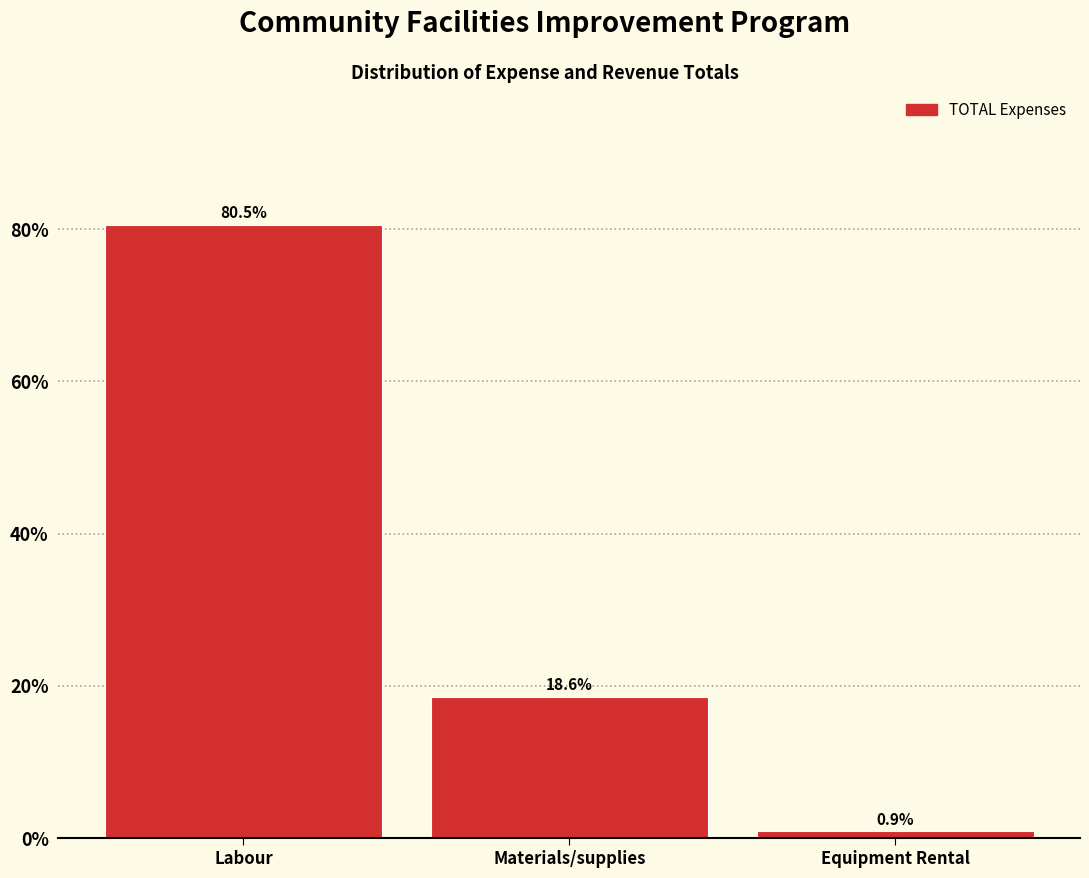

Reading left to right, extract all data points from this chart.

80.5	18.6	0.9